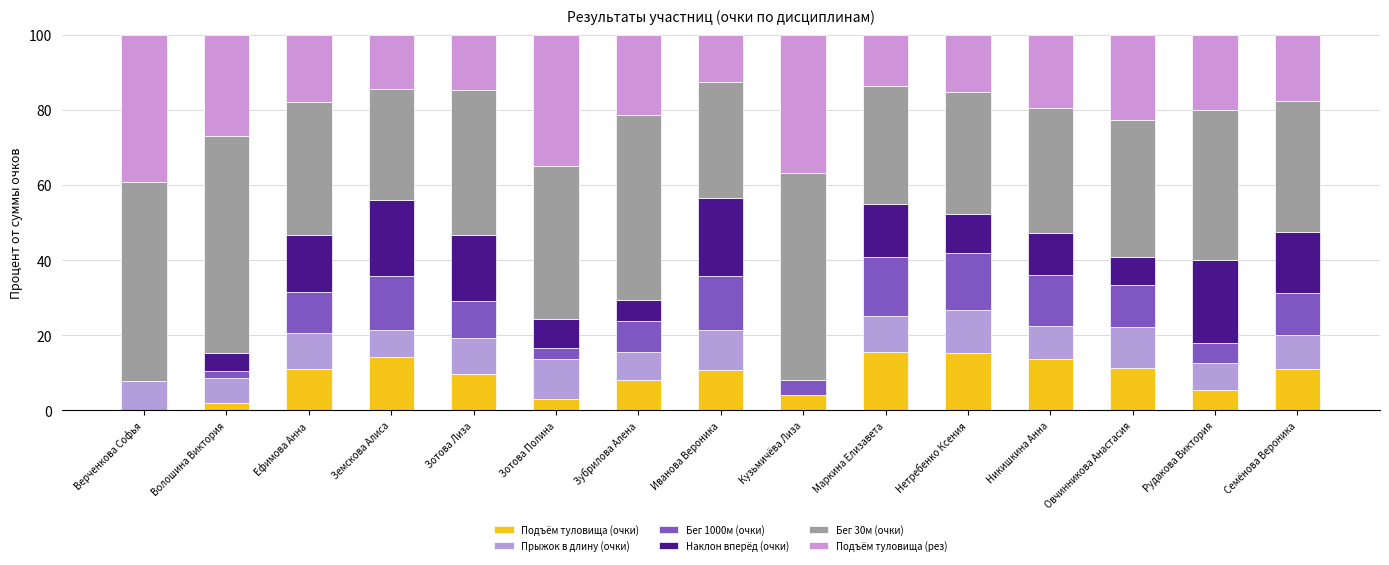

Are the bars horizontal?

No